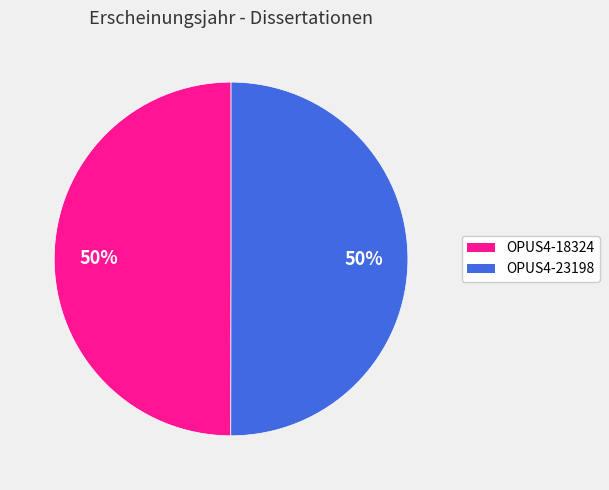

True or false: OPUS4-18324 accounts for 43% of the total.

False